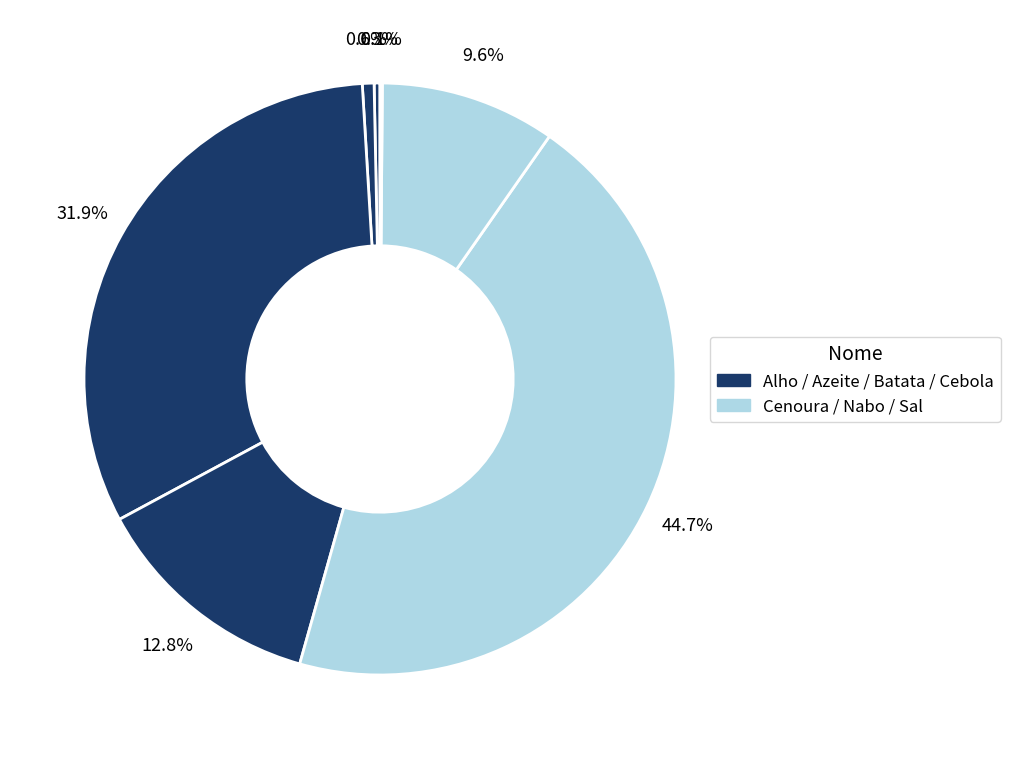

Rank the categories by value from lowest to highest.

Sal, Alho, Azeite virgem extra, Nabo, Cebola, Batata, Cenoura